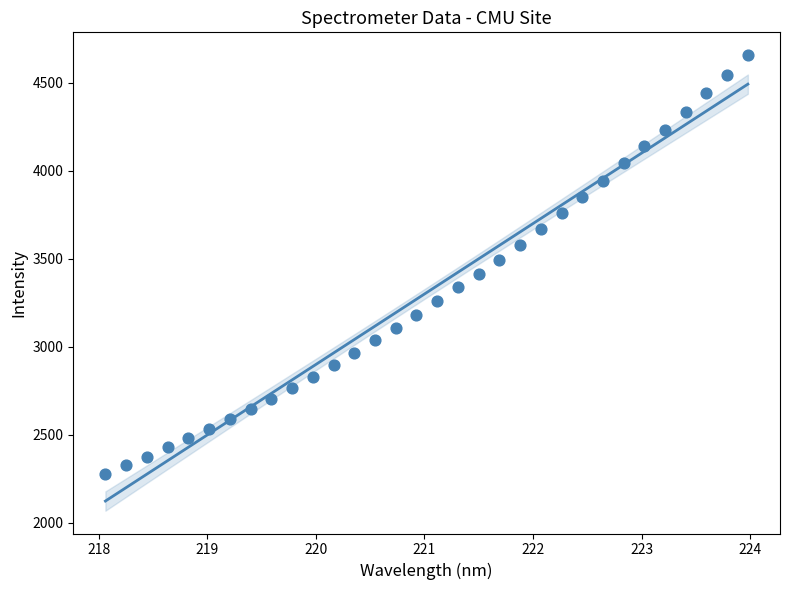

What is the range of X values (max minus min)?

5.9